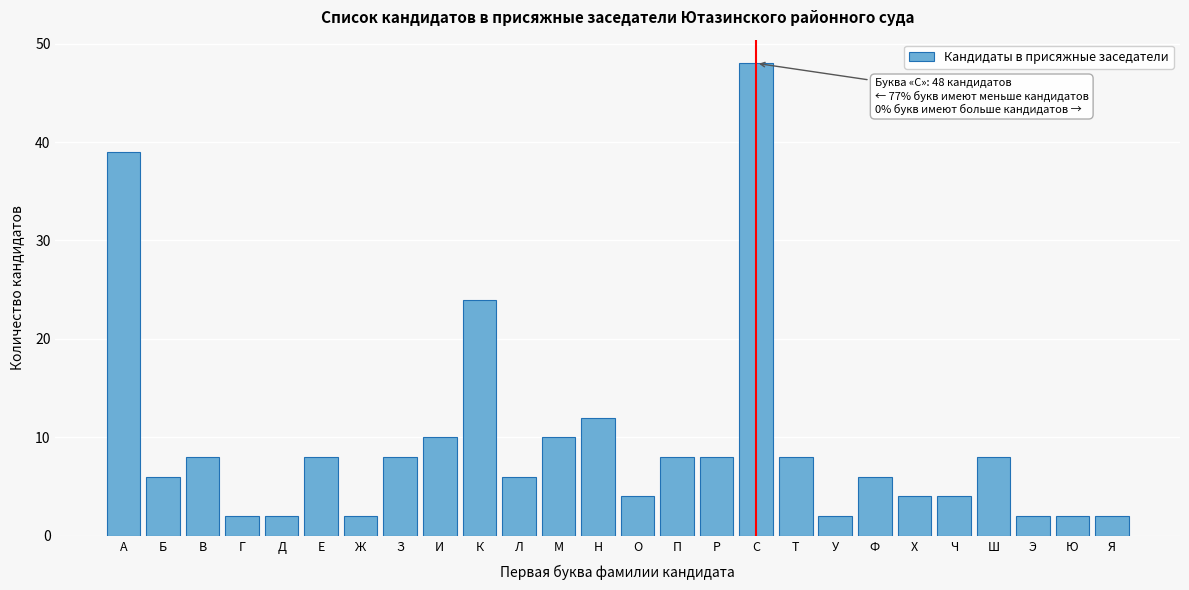

Reading left to right, what are all the values shown in this chart?

39	6	8	2	2	8	2	8	10	24	6	10	12	4	8	8	48	8	2	6	4	4	8	2	2	2